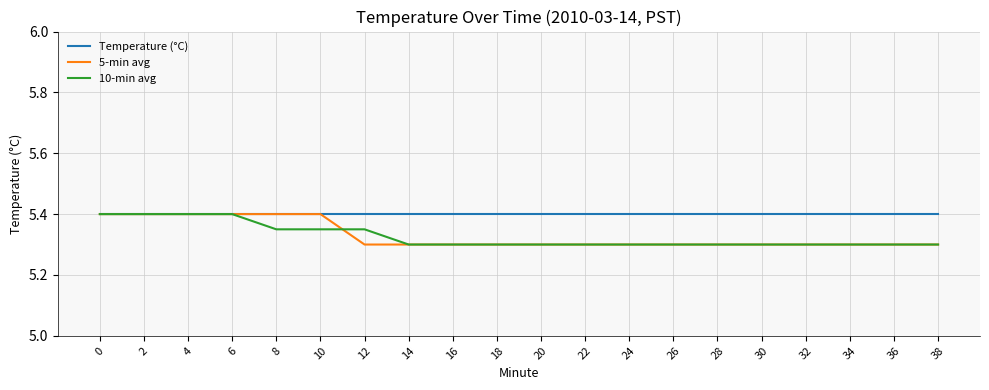

The value of Temperature (°C) at 2 is 2.2. True or false?

False